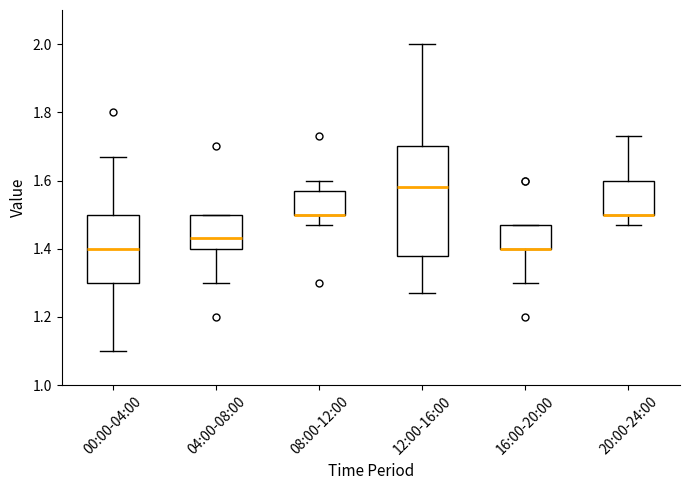

Where is the upper edge of the box for 12:00-16:00 on the y-axis? The values are not printed on the chart, so give them approximately, as read against the axis.

1.70